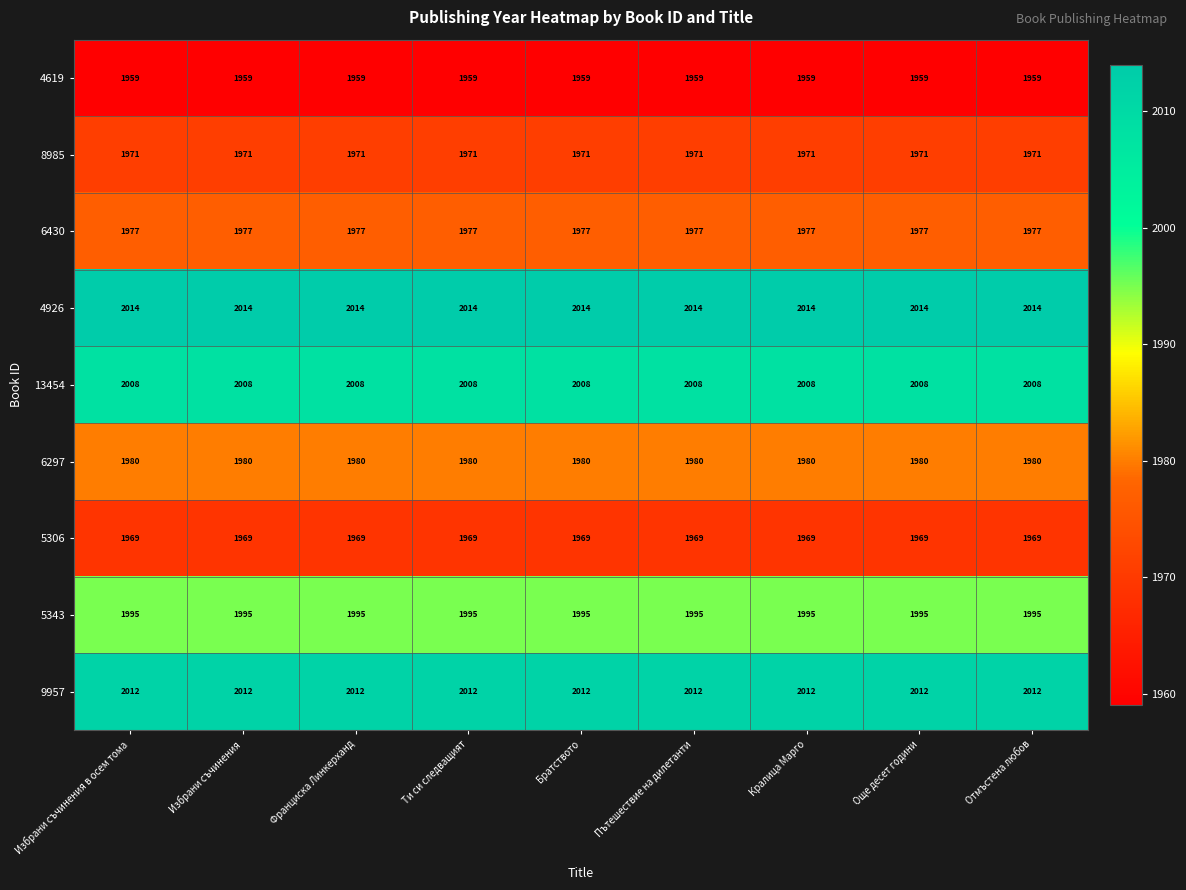

Is it true that 5306 equals 2621 at Пътешествие на дилетанти?

False